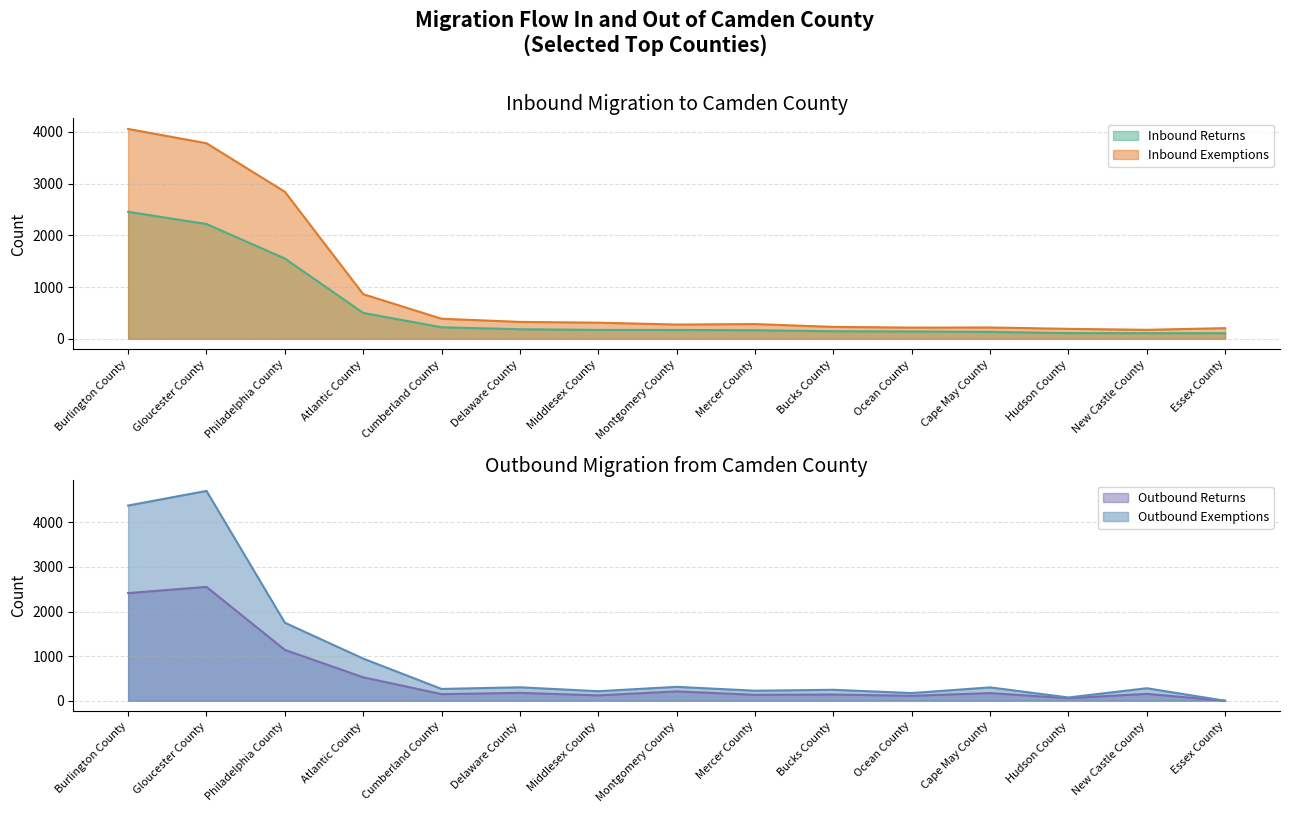

Reading left to right, what are all the values shown in this chart?

Inbound Returns: 2455	2219	1552	501	223	185	172	171	166	146	142	134	110	109	109
Inbound Exemptions: 4056	3780	2842	863	388	327	312	276	285	231	217	219	193	174	207
Outbound Returns: 2413	2552	1140	526	149	177	121	210	133	140	111	172	57	155	0
Outbound Exemptions: 4375	4703	1749	945	265	302	214	312	225	246	173	300	74	281	0